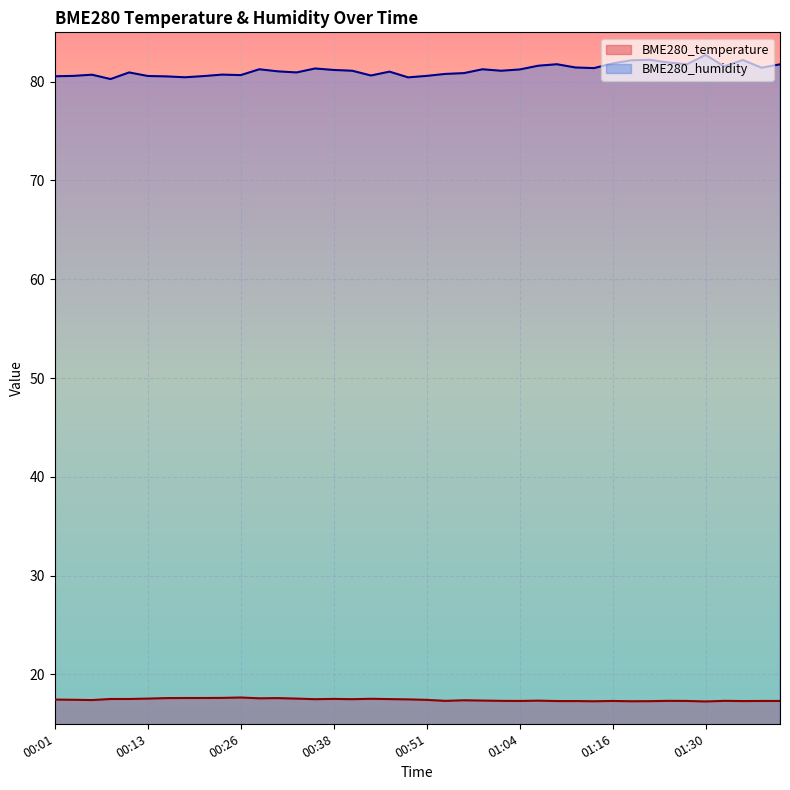

Where is the first local minimum for BME280_humidity?

00:08